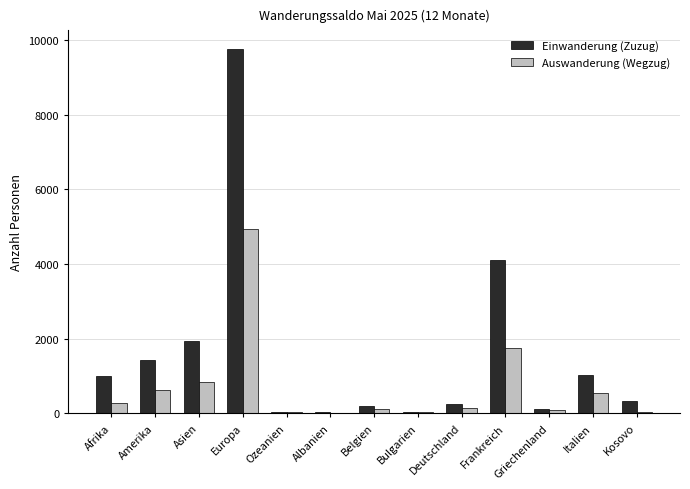

What is the sum of all Einwanderung (Zuzug) values?

20361